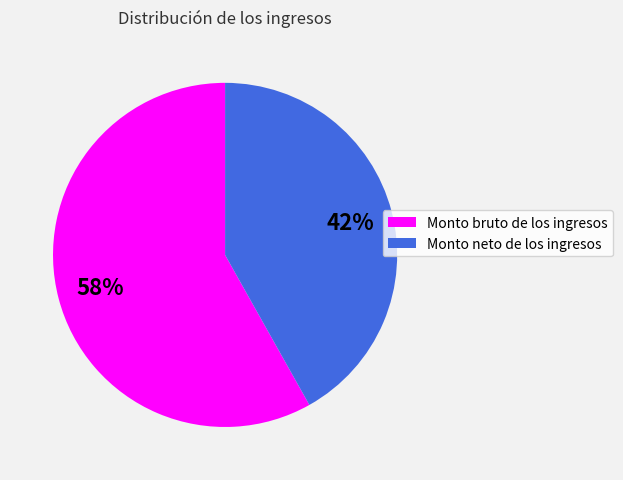

How many segments does this pie chart have?

2